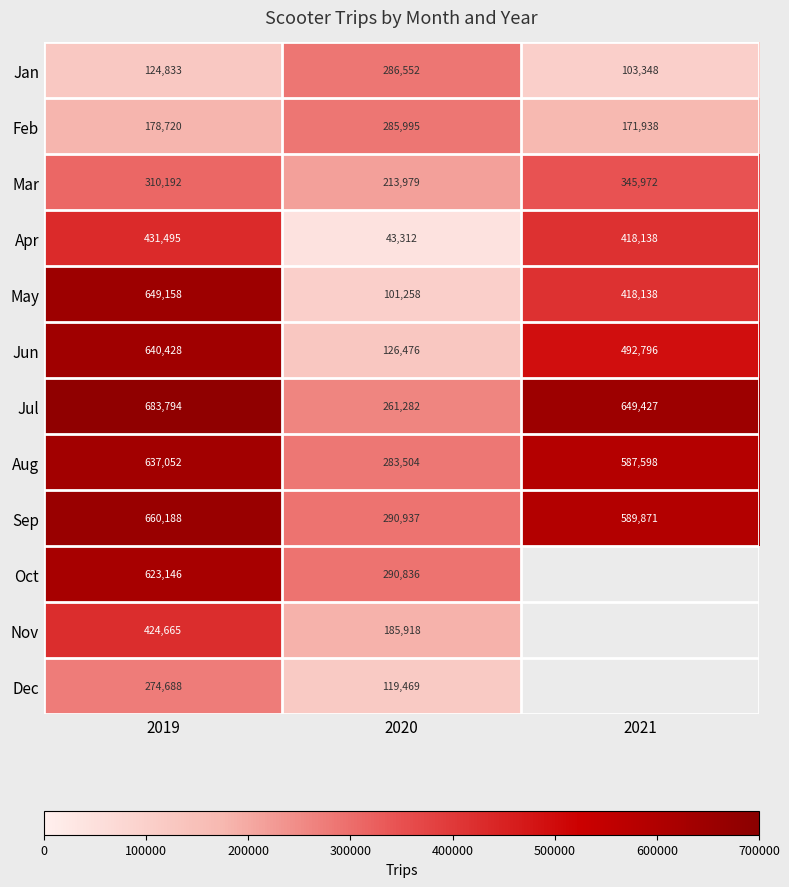

At which category is the sum across all series the highest?

2019